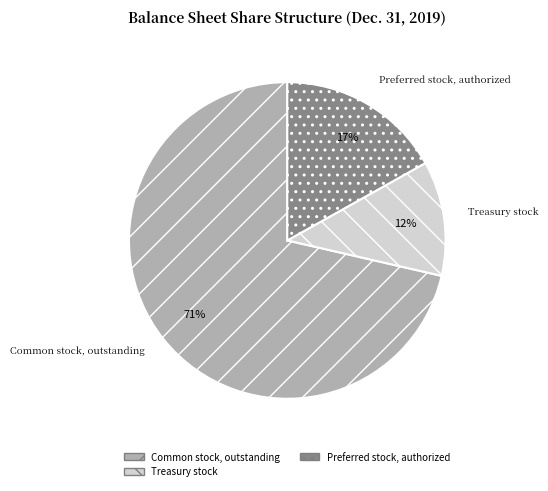

How many slices are in this pie chart?

3